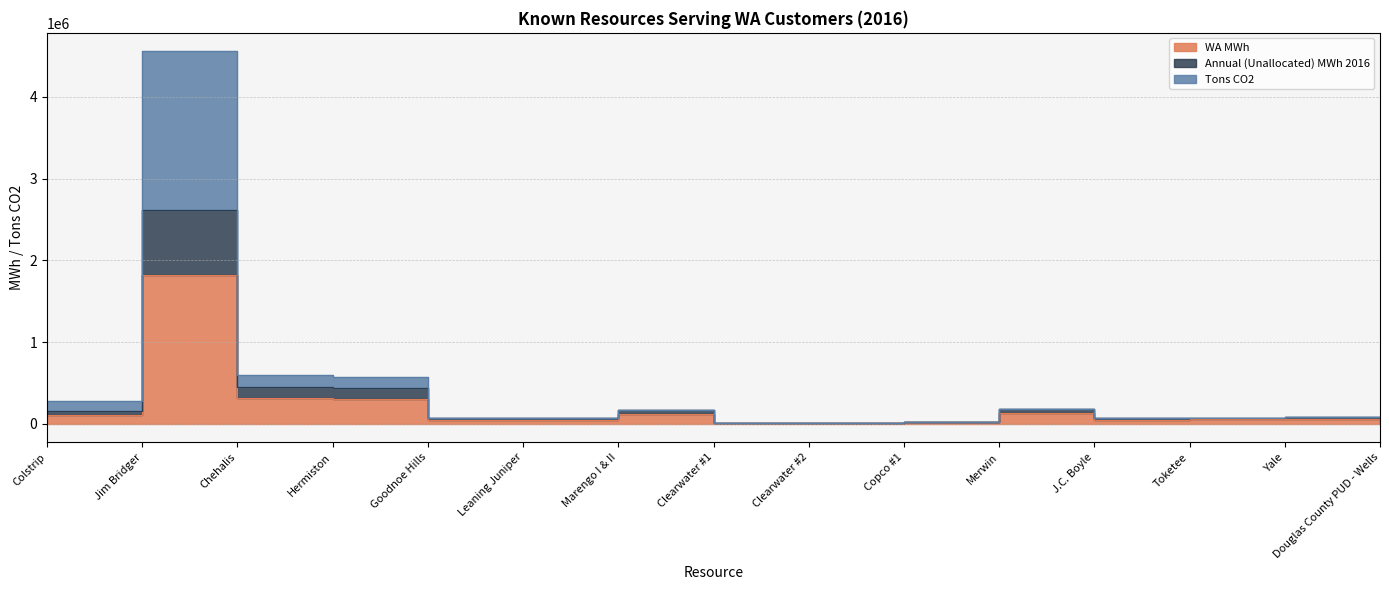

What is the total value across all series at Marengo I & II?

464439.5